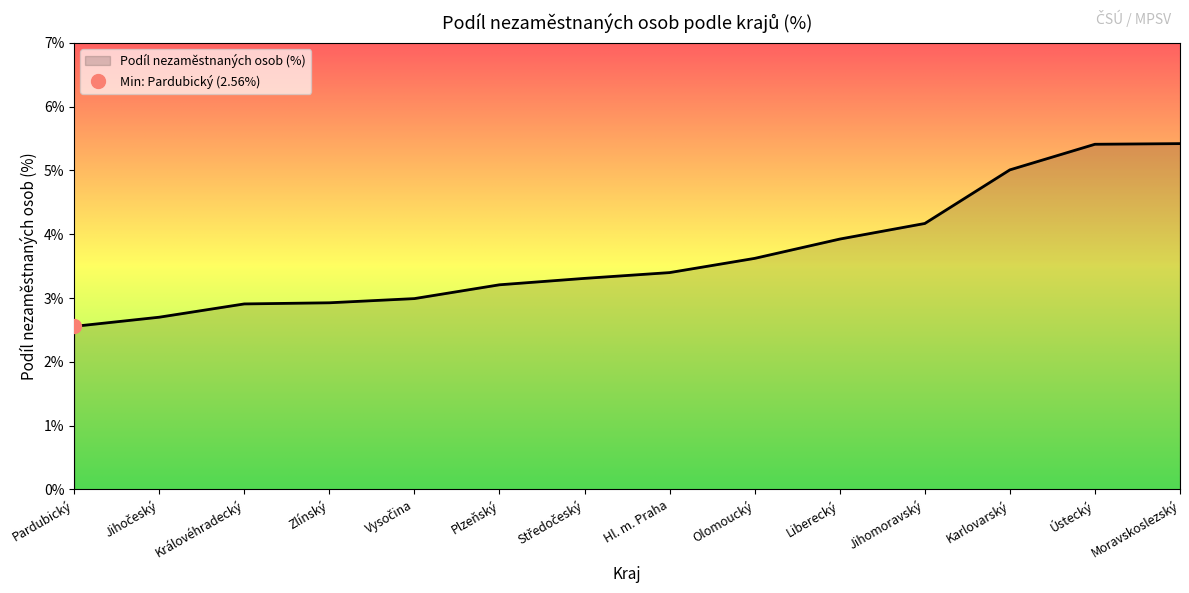

Reading right to left, transcribe all the data shown in this chart.

Moravskoslezský=5.4	Ústecký=5.4	Karlovarský=5.0	Jihomoravský=4.2	Liberecký=3.9	Olomoucký=3.6	Hl. m. Praha=3.4	Středočeský=3.3	Plzeňský=3.2	Vysočina=3.0	Zlínský=2.9	Královéhradecký=2.9	Jihočeský=2.7	Pardubický=2.6